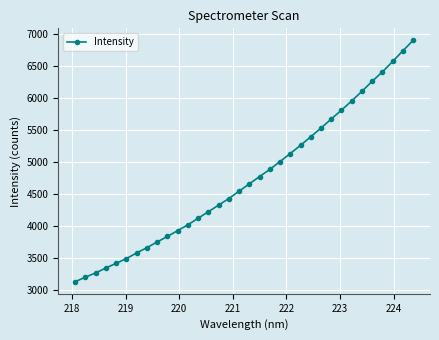

How many lines are shown in the chart?

1